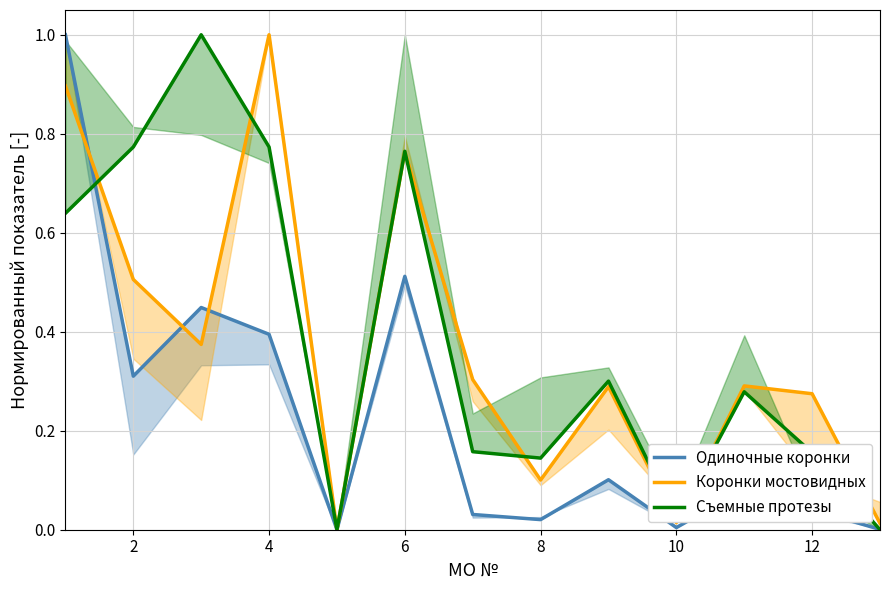

True or false: Съемные протезы and Коронки мостовидных cross at least once.

True